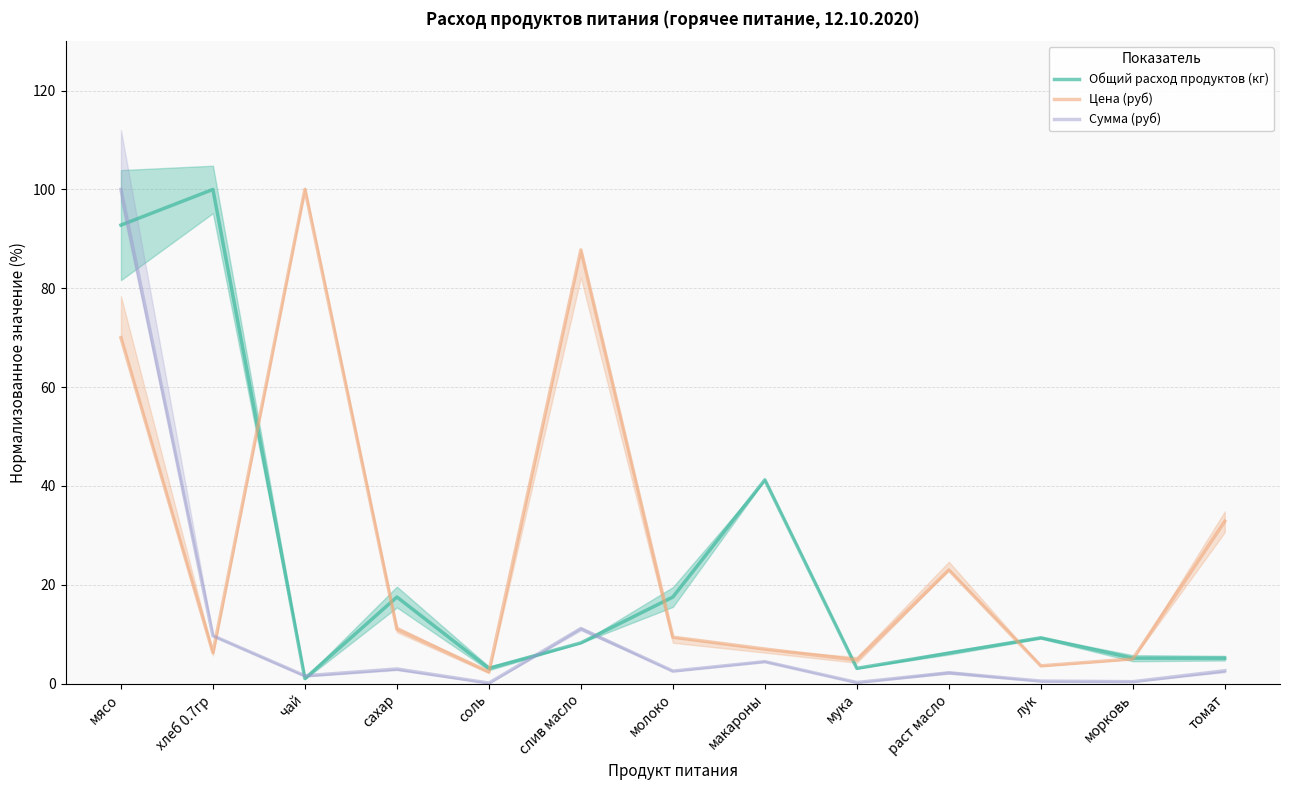

Where is the first local minimum for Сумма (руб)?

чай